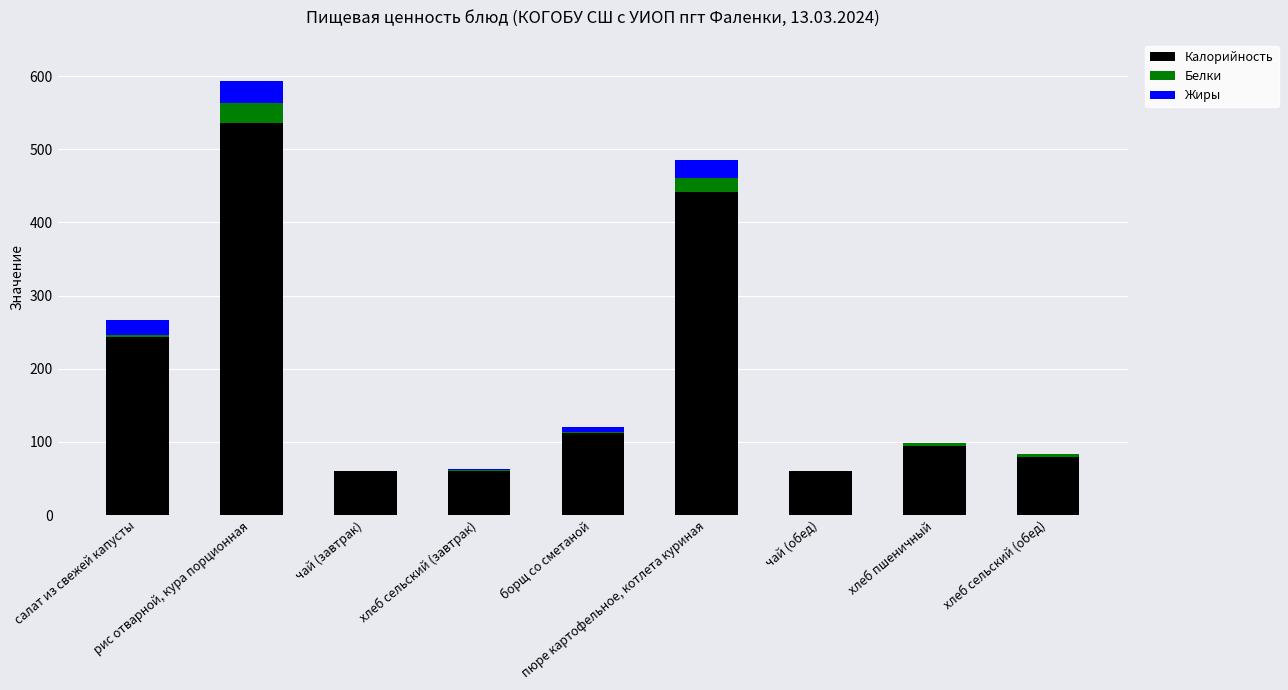

What is the highest value of the Калорийность series?

536